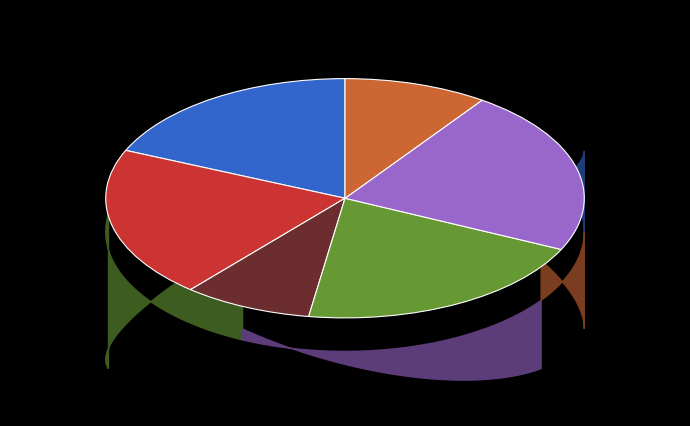

To the nearest percent, what portion does Board 2 represent?

20%